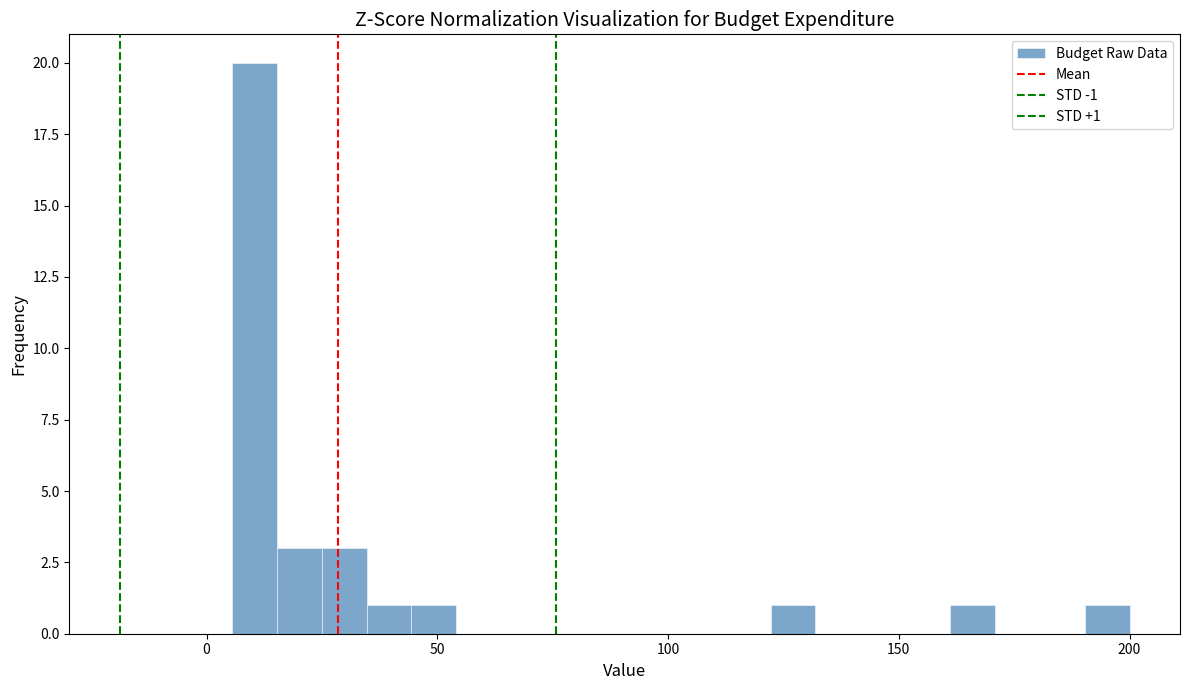

Around what value on the x-axis is the tallest bar? Give the approximate position of its centre, as read against the axis.

10